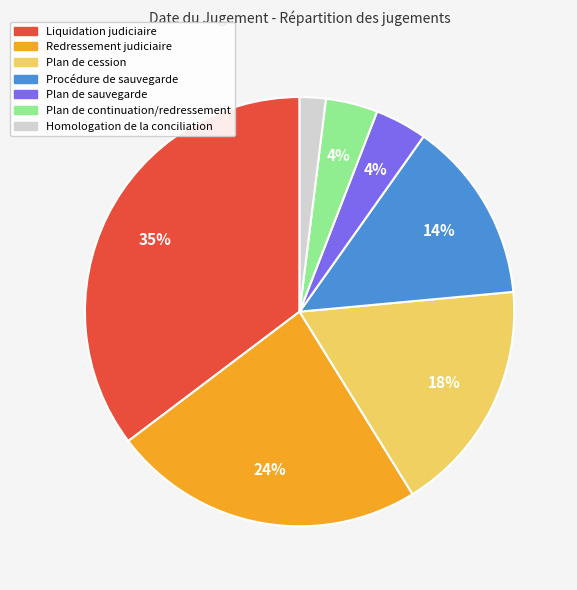

Combined, do Plan de sauvegarde and Procédure de sauvegarde account for over 50%?

No